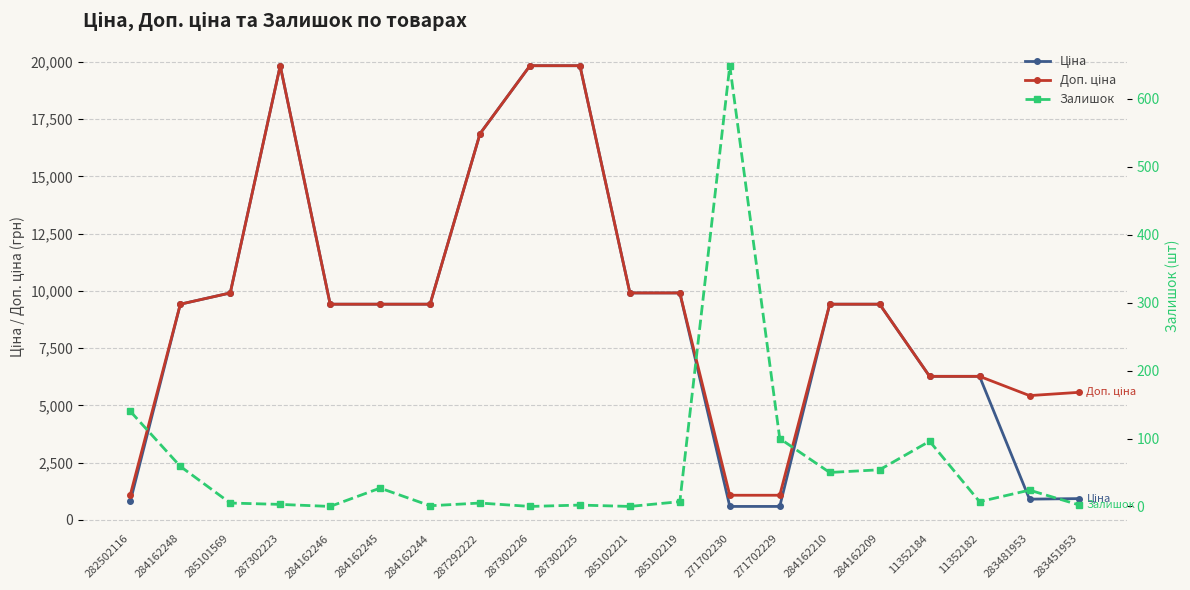

What is the label of the 11th point from the left?

285102221